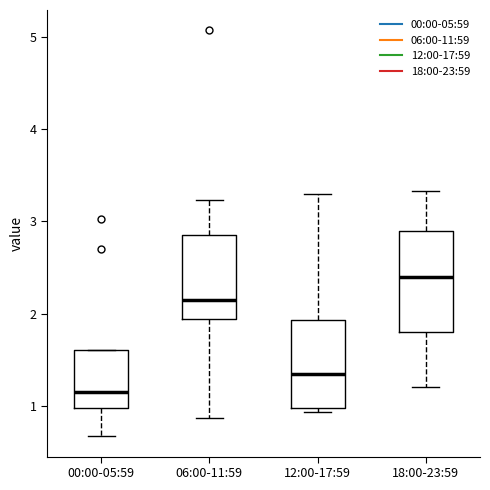

Where does the upper whisker of the box for 06:00-11:59 end on the y-axis? The values are not printed on the chart, so give them approximately, as read against the axis.

3.2